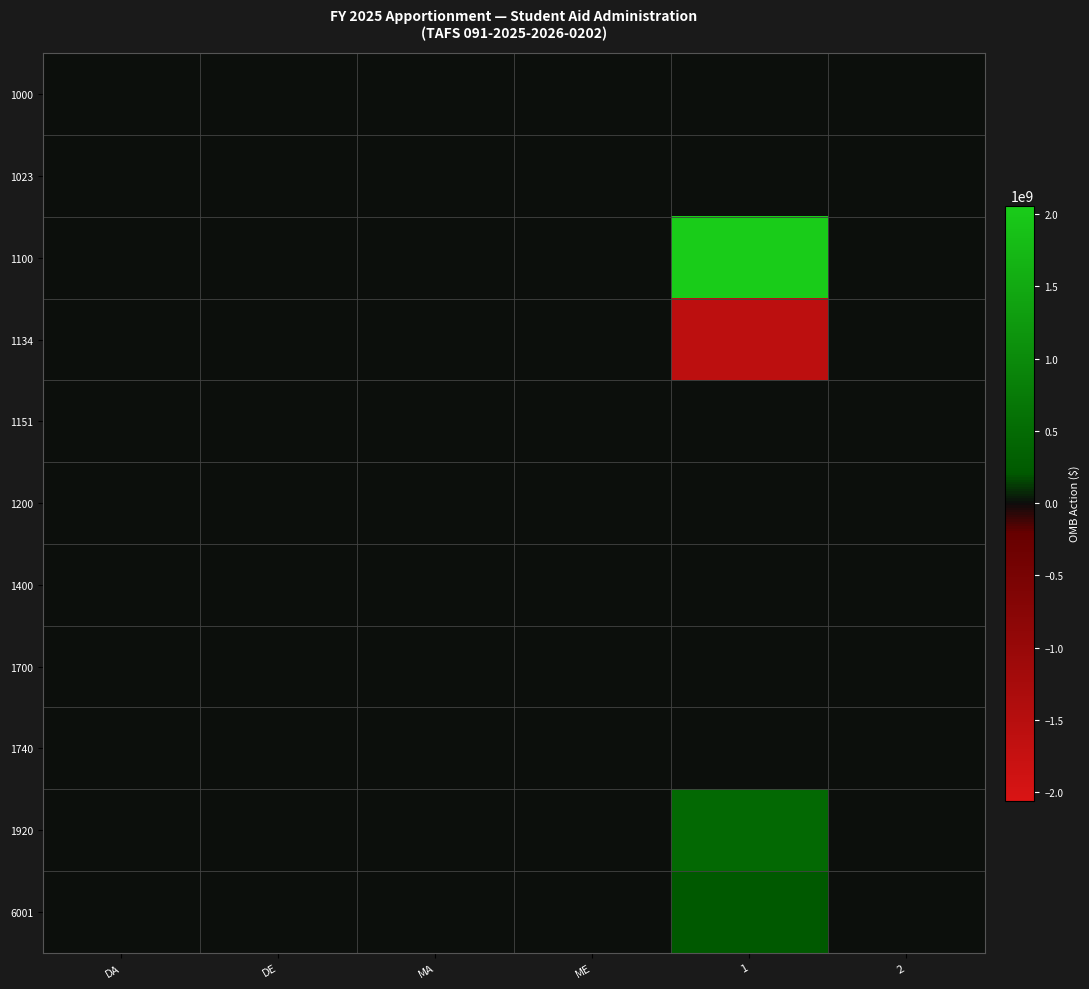

At which category does the chart reach its minimum across all series?

1